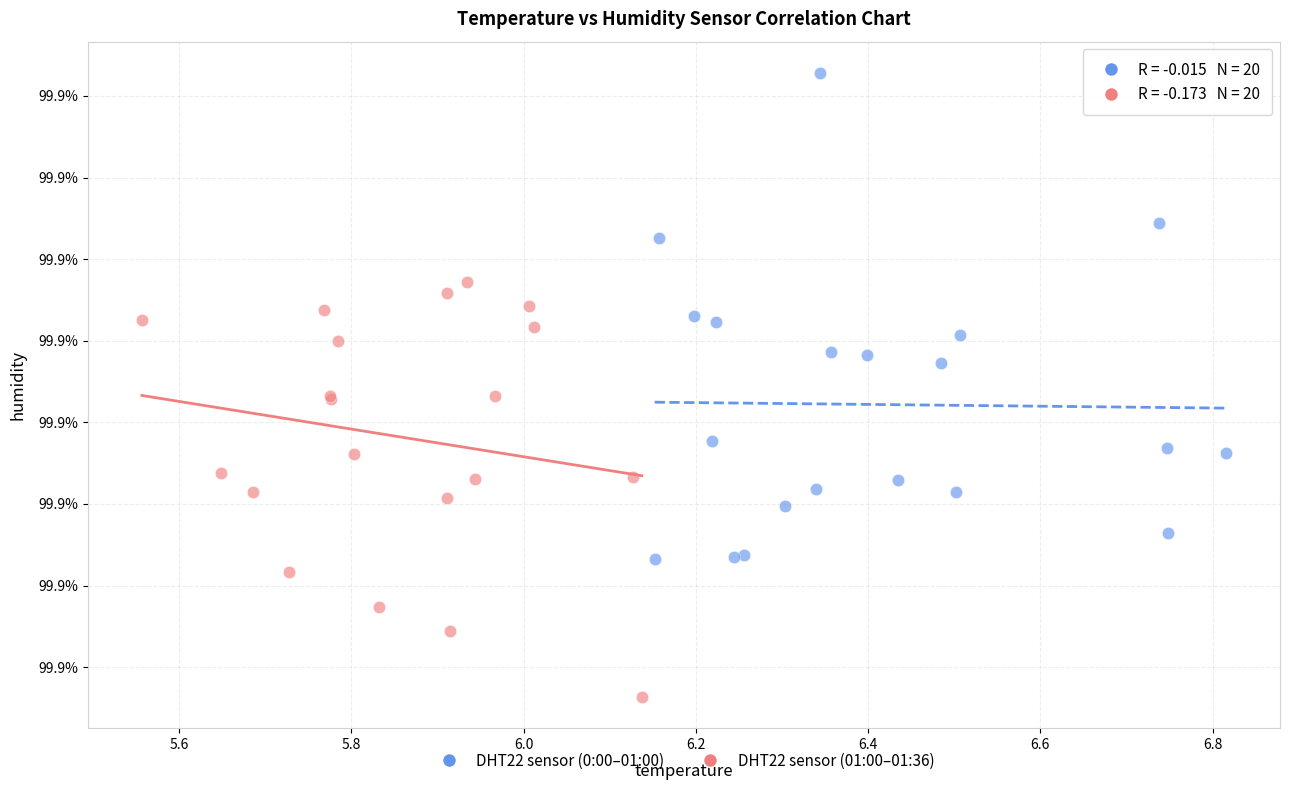

Which series reaches the minimum Y coordinate?

DHT22 sensor (01:00–01:36)